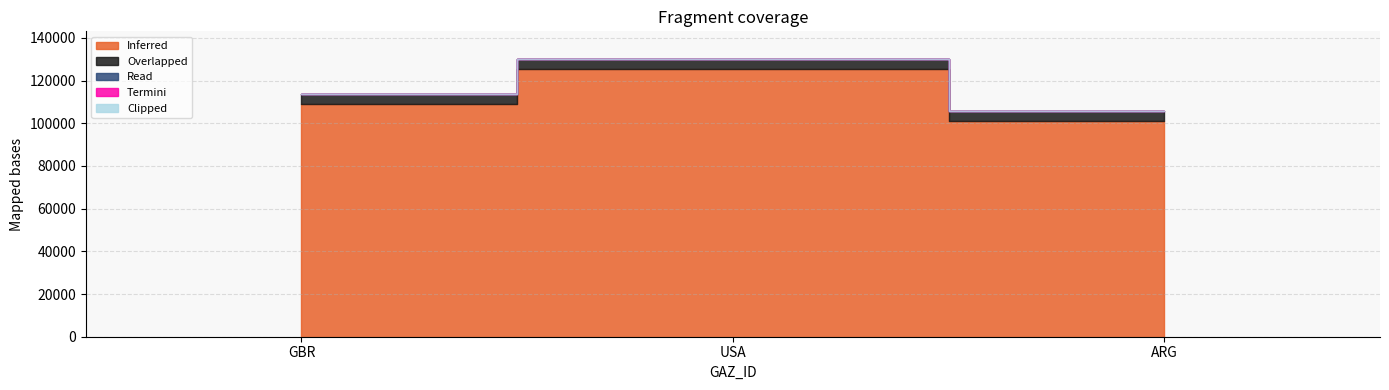

Where is Overlapped nearest to the value 4799?

GBR